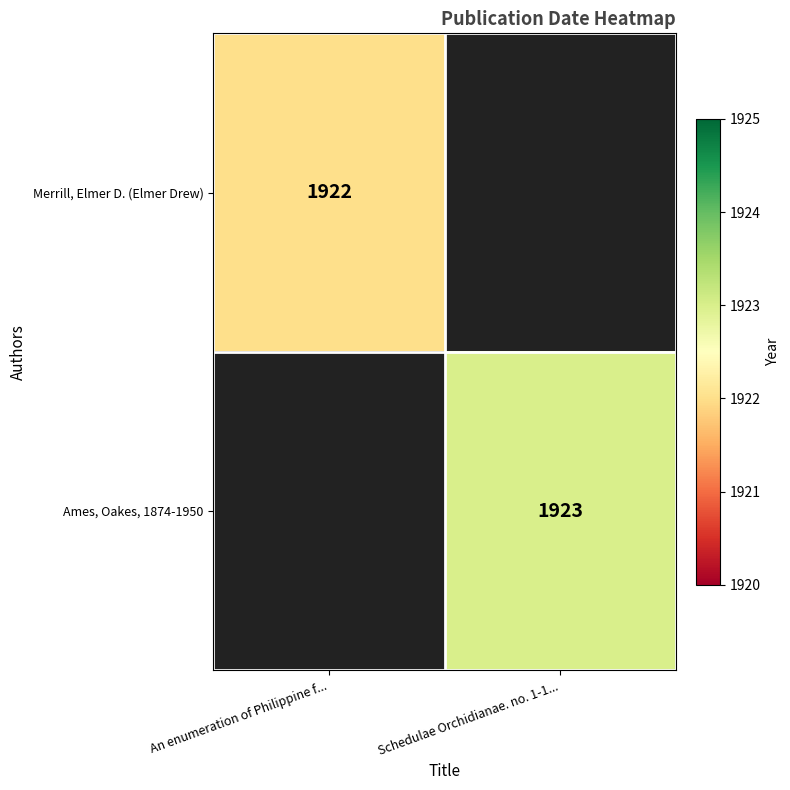

True or false: Merrill, Elmer D. (Elmer Drew) has a value of 1922 at An enumeration of Philippine f....

True